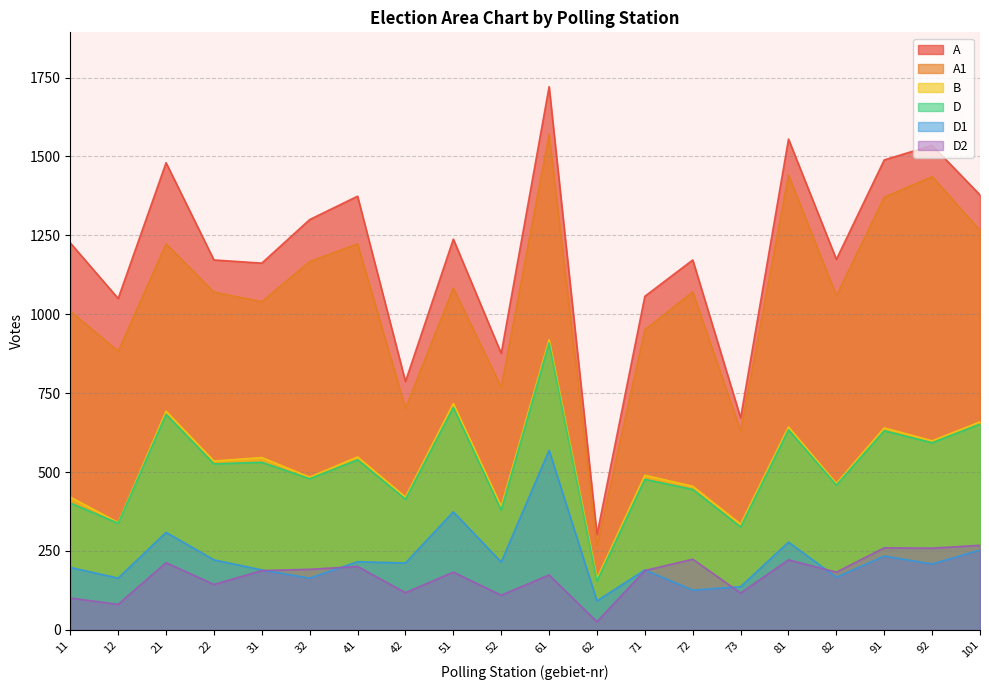

At which category is the sum across all series the highest?

61